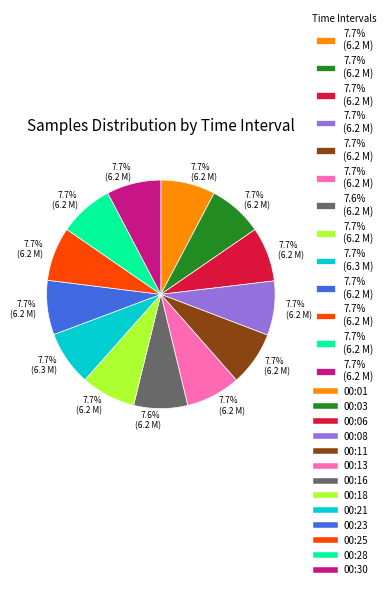

Does any single category account for the majority?

No